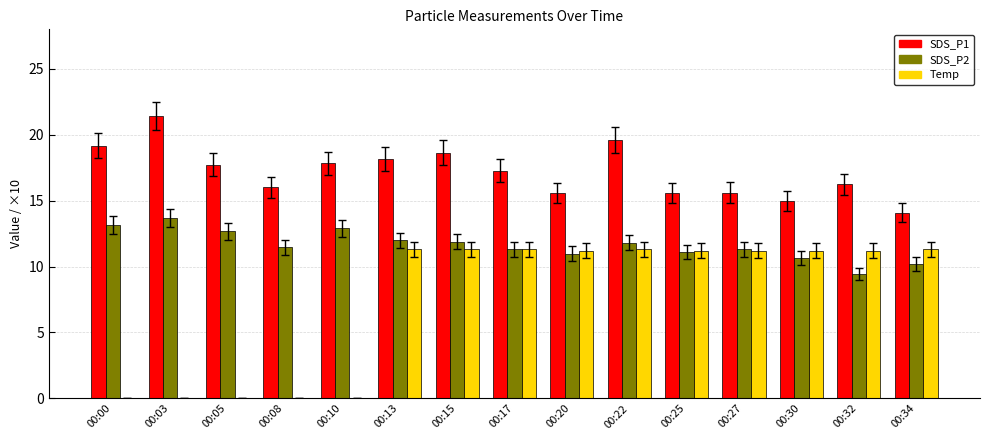

Is it true that Temp equals 4.2 at 00:13?

False